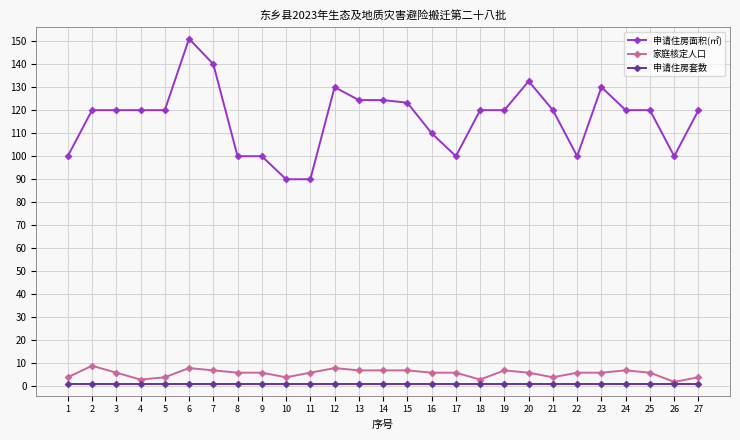

Which series has the largest total across all categories?

申请住房面积(㎡)